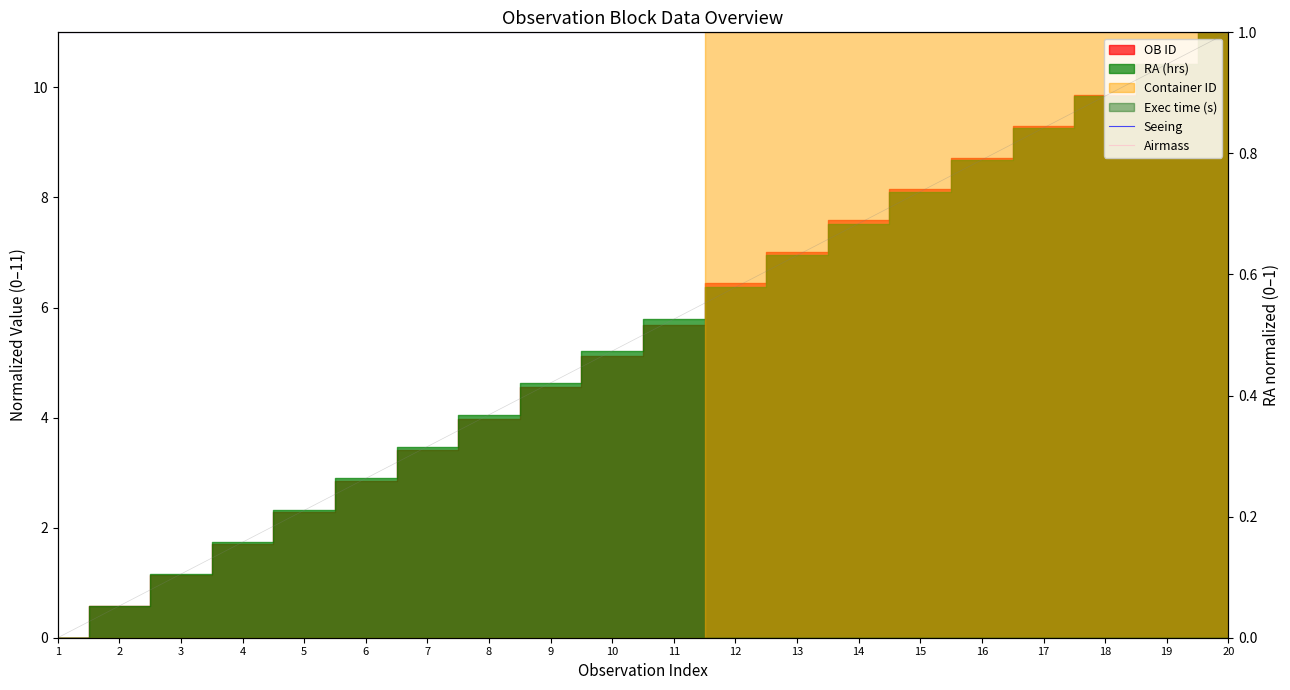

True or false: RA norm (right) and Seeing intersect in this chart.

False